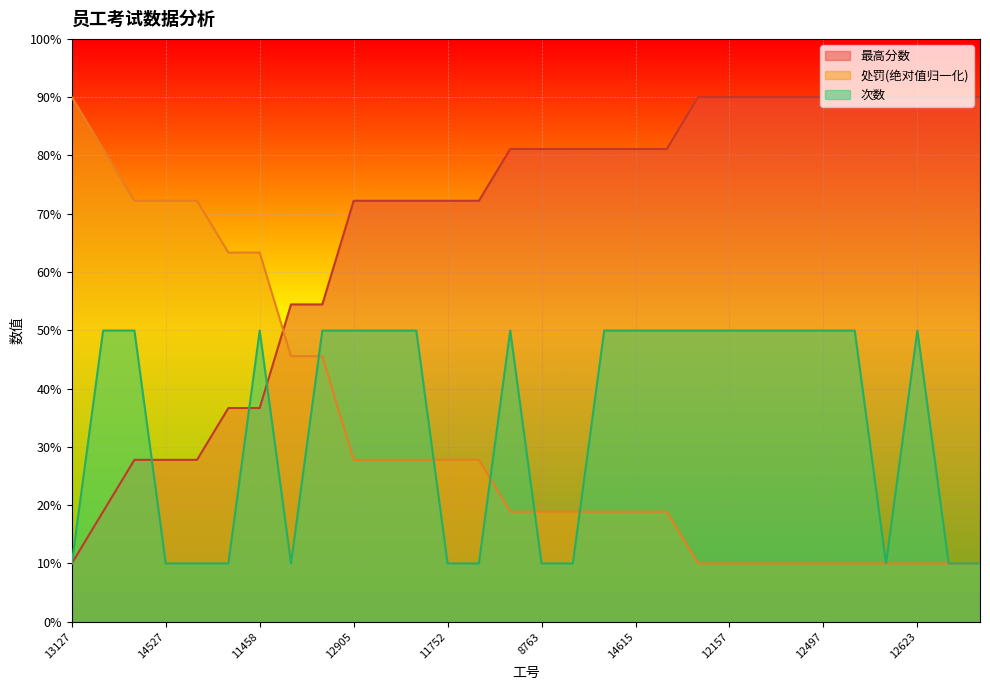

Does the chart display data point markers on the line(s)?

No